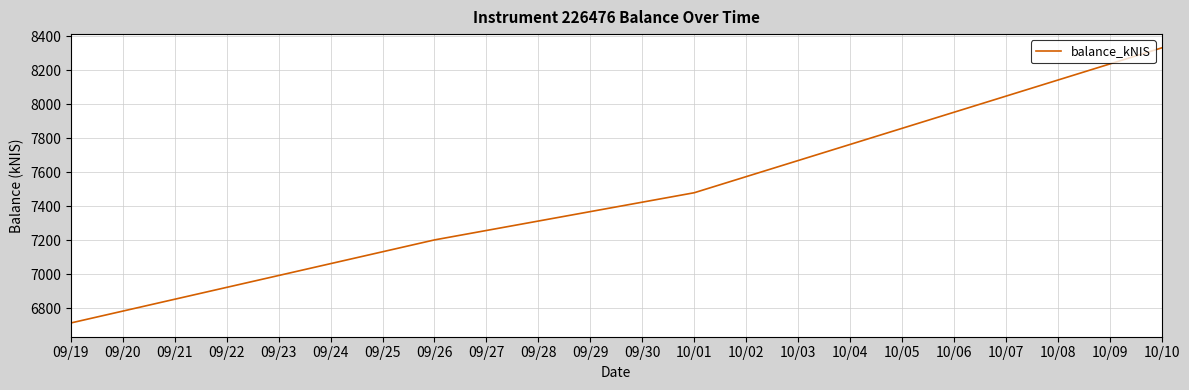

What is the sum of all values?

29726.1